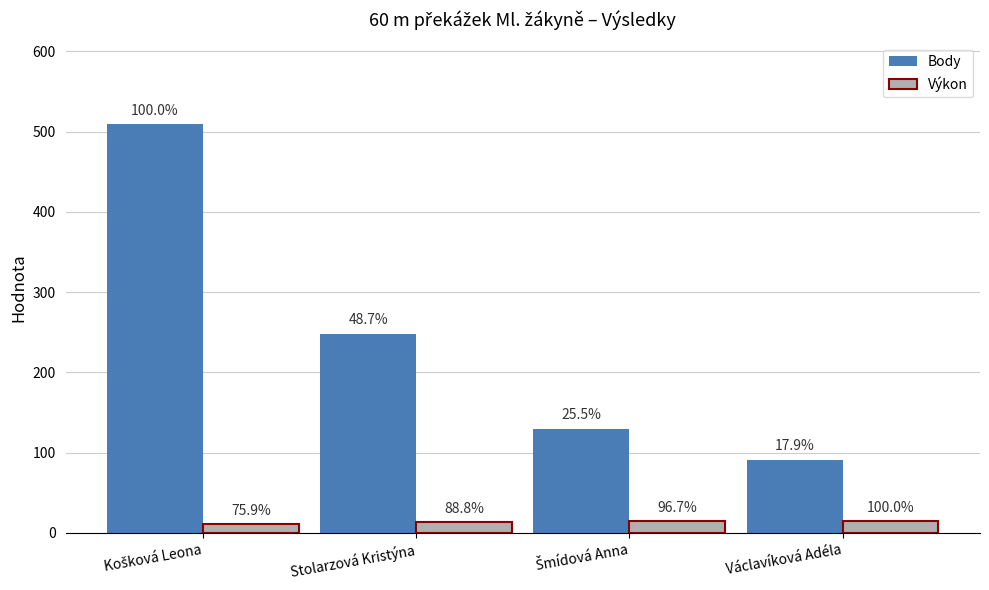

Which series has the largest total across all categories?

Body